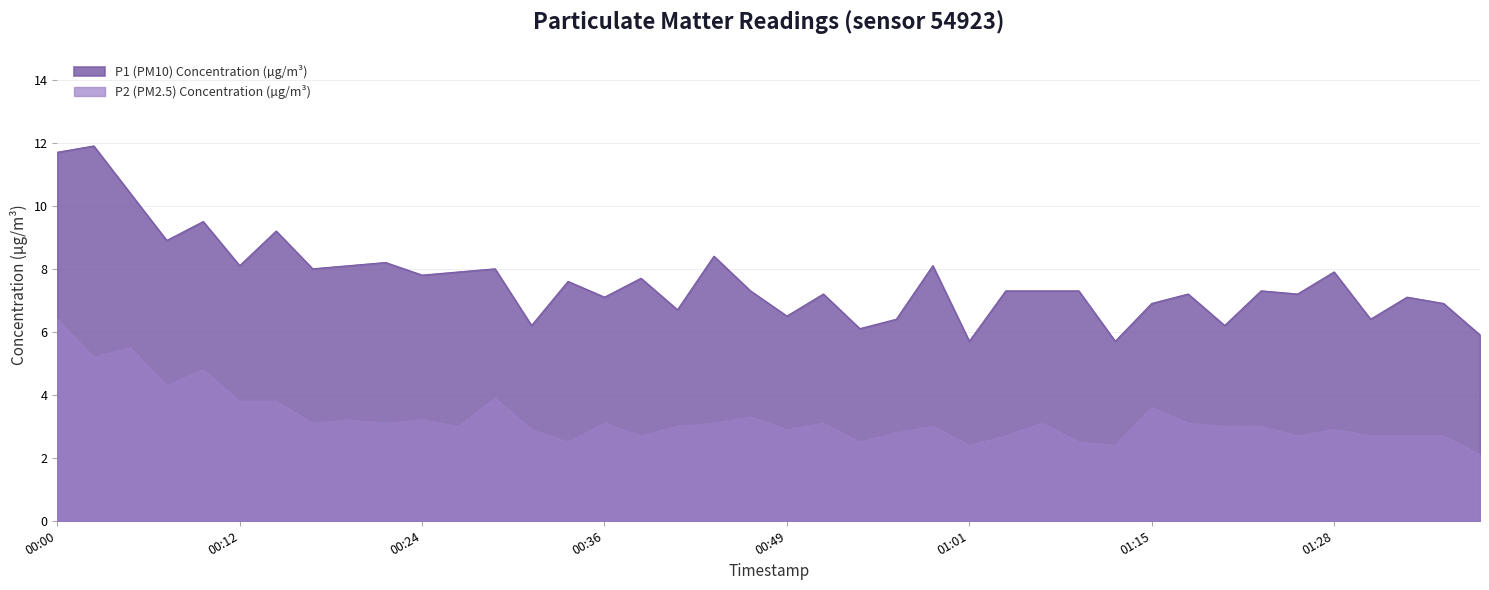

How many values in the P1 series exceed 7?

28